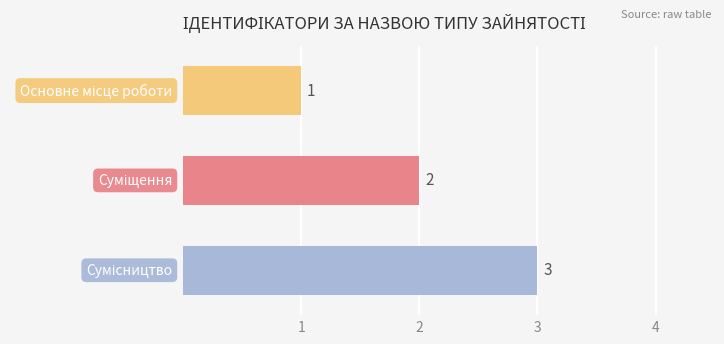

How many values are between 1 and 3?

3